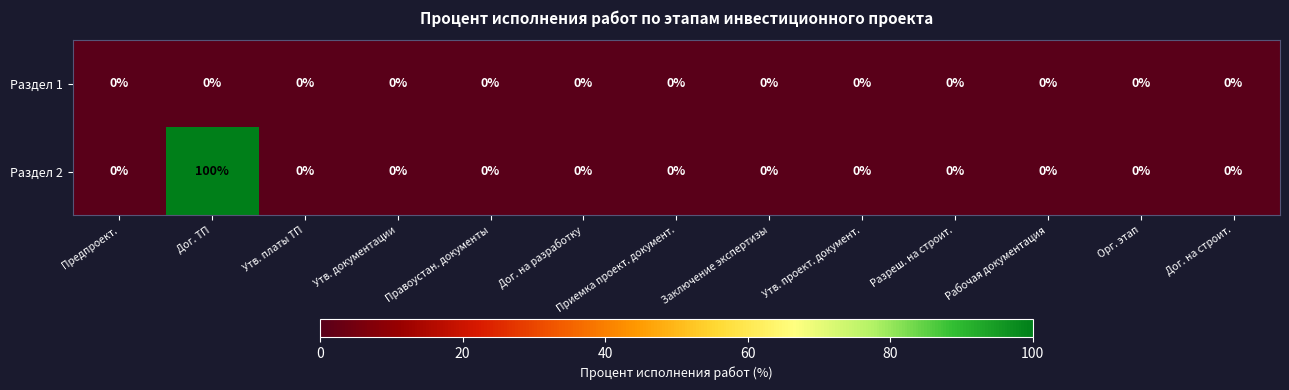

How many distinct data groups are displayed?

2